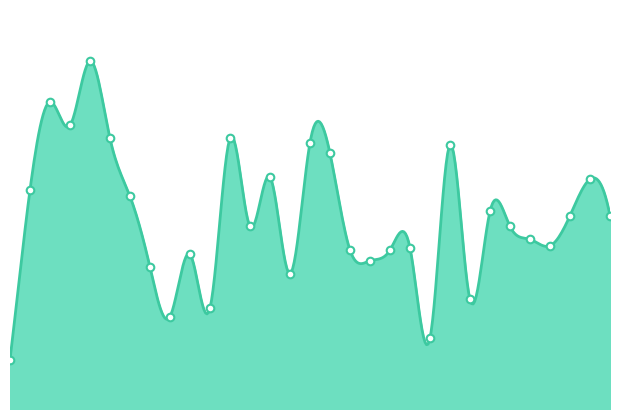

Approximately how many times larger is the value at SD NEGERI 05 compared to SD N 30?

0.9